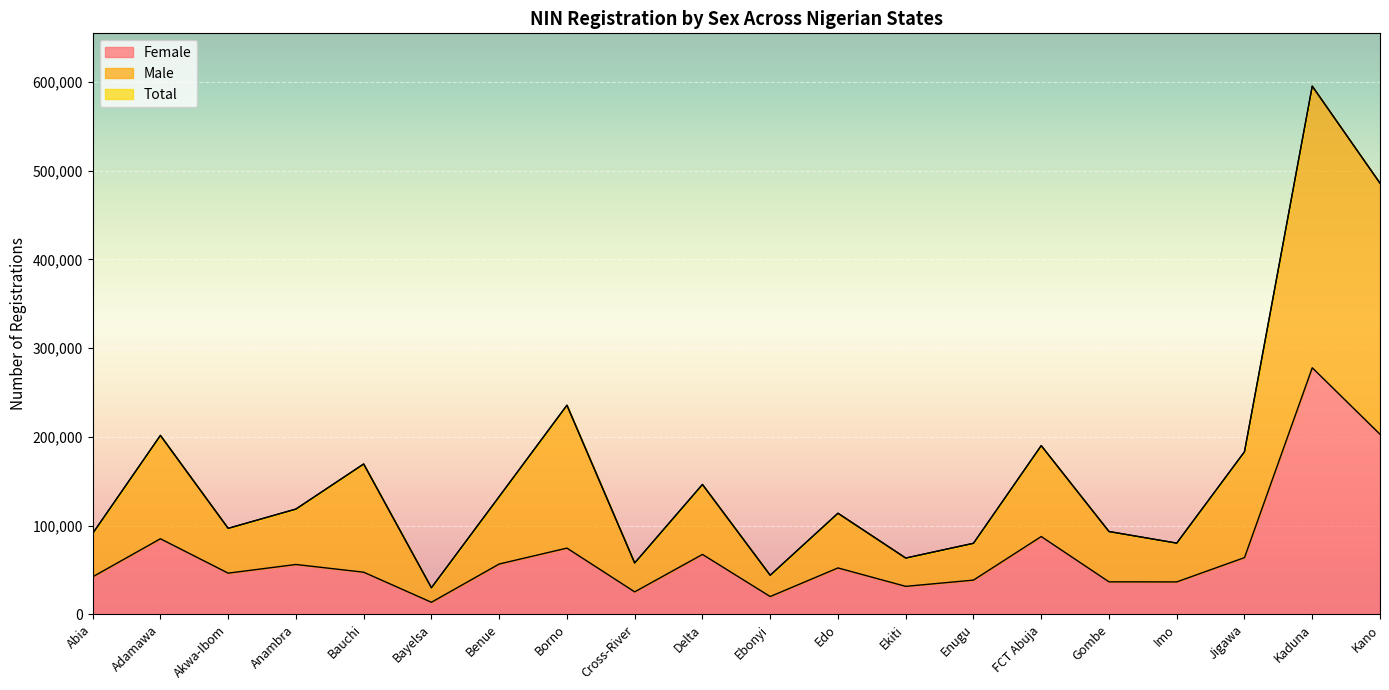

At which category does Female reach its first local valley?

Akwa-Ibom